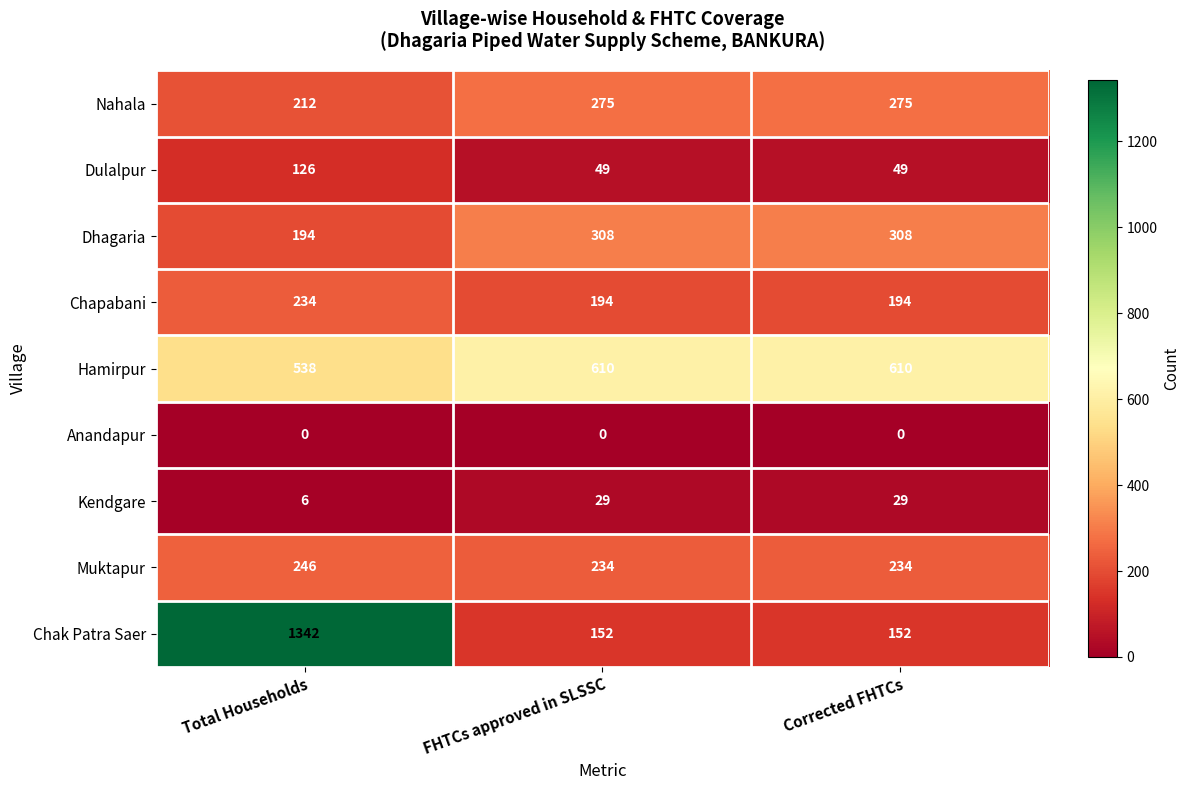

Is it true that Nahala equals 275 at FHTCs approved in SLSSC?

True